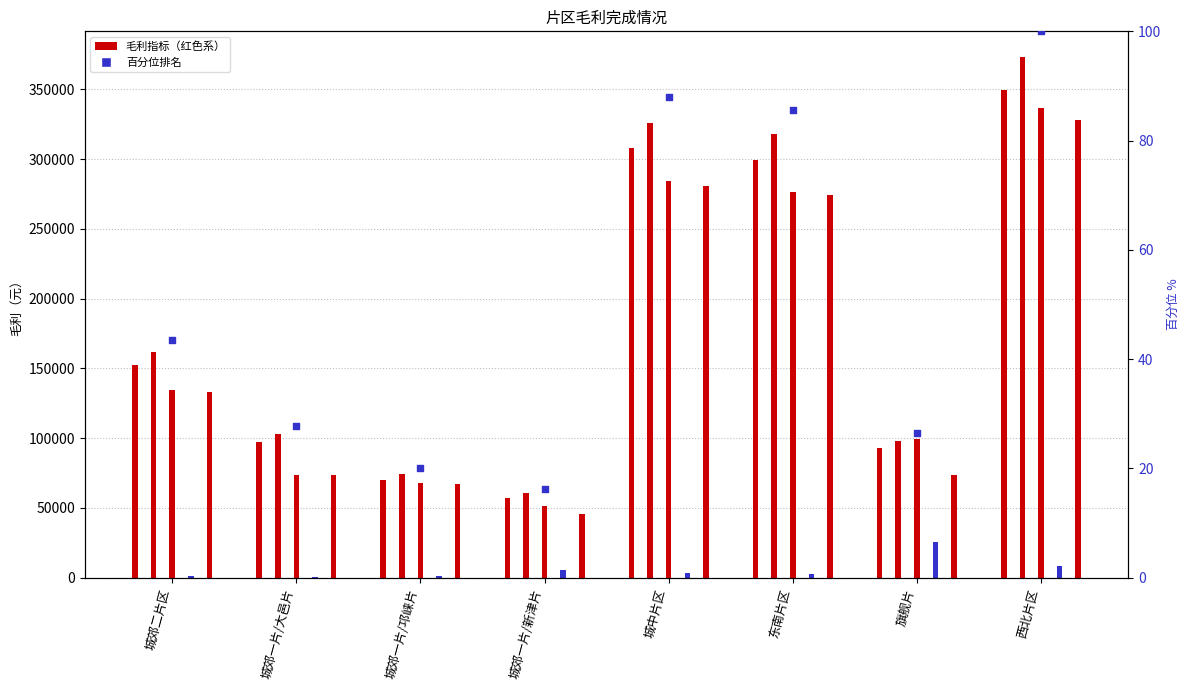

Between 城郊一片/邛崃片 and 城中片区, which is larger?

城中片区